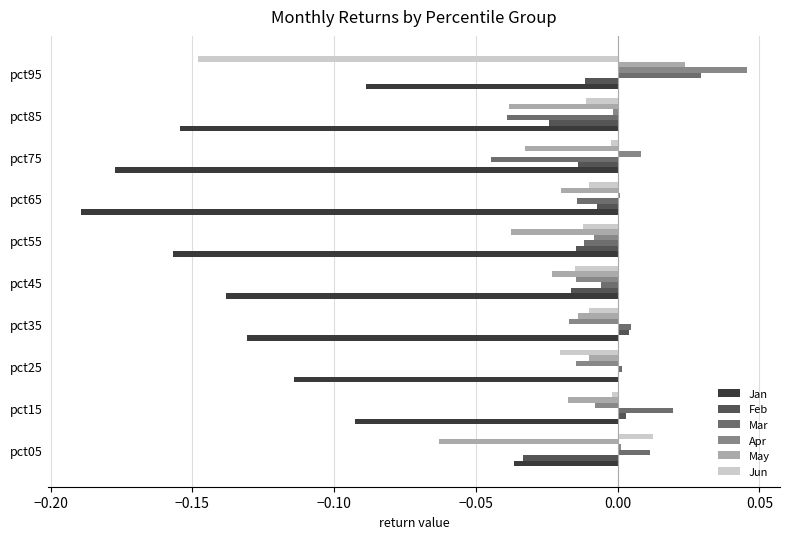

Which series changed the most between pct15 and pct95?

Jun